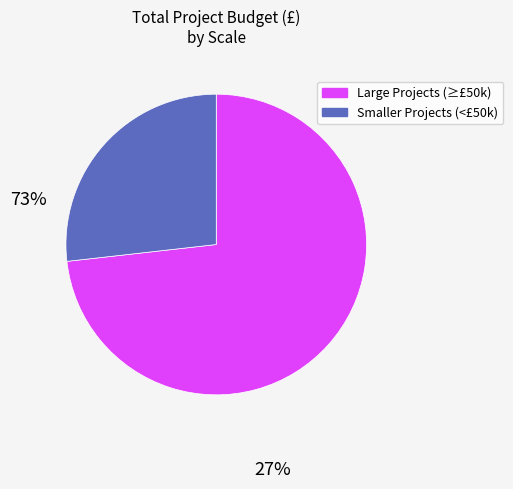

Count the number of slices in the pie.

2